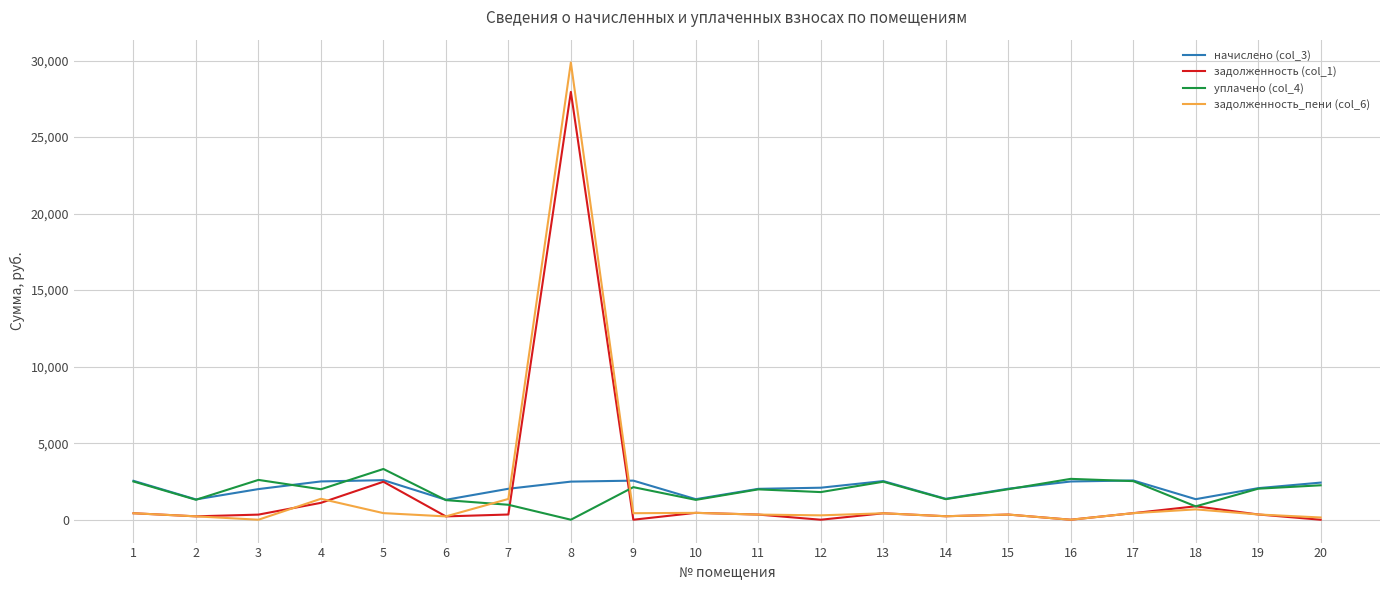

True or false: задолженность (col_1) has more than 0 interior local peaks.

True